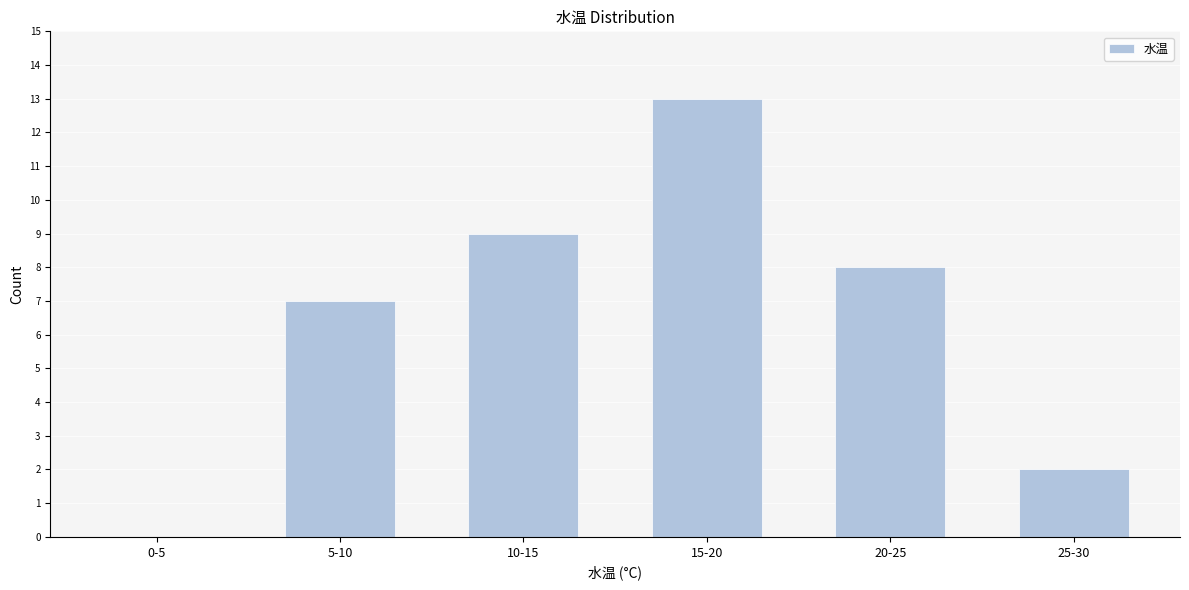

Reading left to right, transcribe all the data shown in this chart.

0-5=0	5-10=7	10-15=9	15-20=13	20-25=8	25-30=2